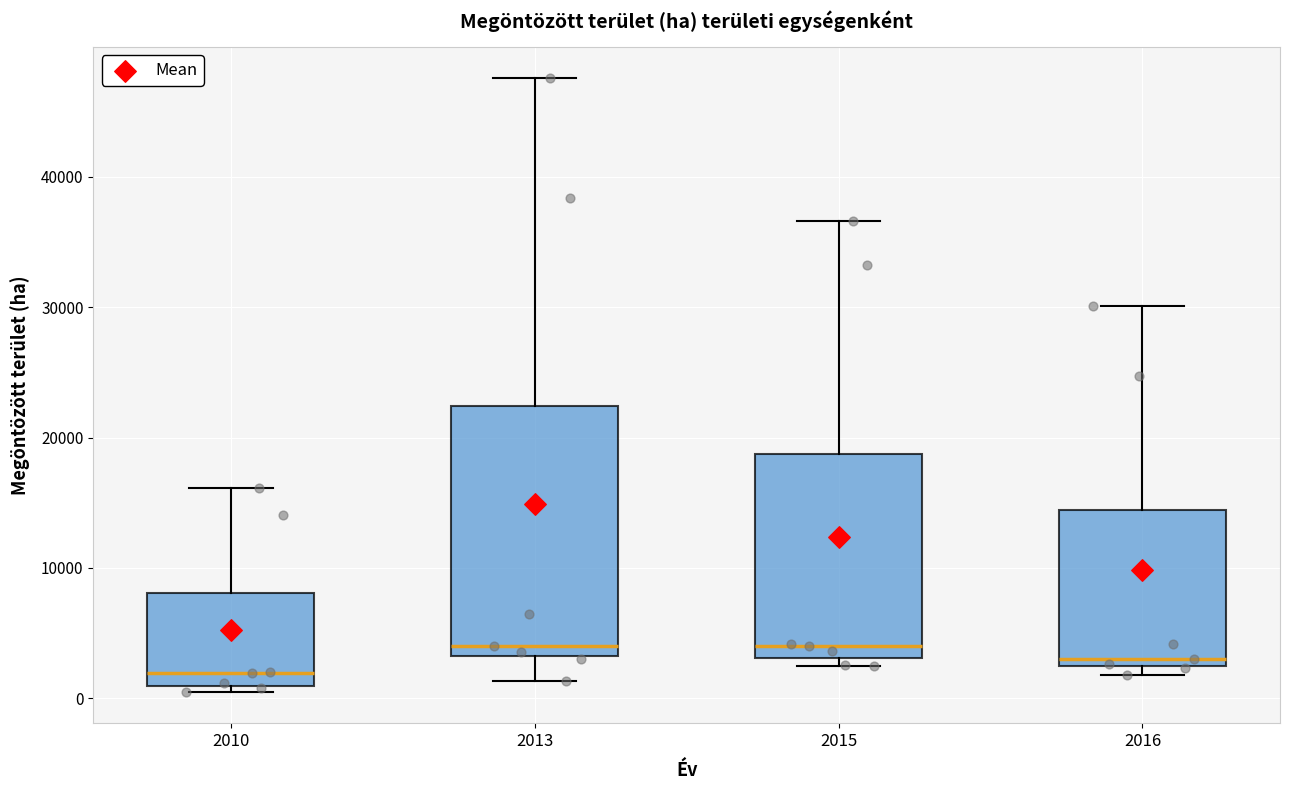

Where does the median line of the box at x = 2010 sit on the y-axis? The values are not printed on the chart, so give them approximately, as read against the axis.

2000